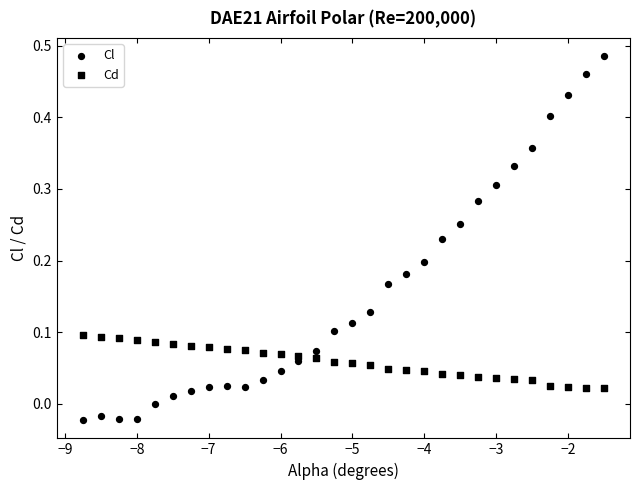

How many points are shown in the scatter plot?

60